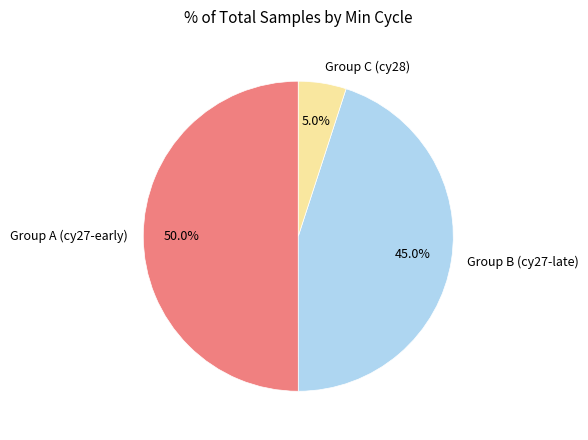

What percentage do Group A (cy27-early) and Group B (cy27-late) together represent?

95.0%